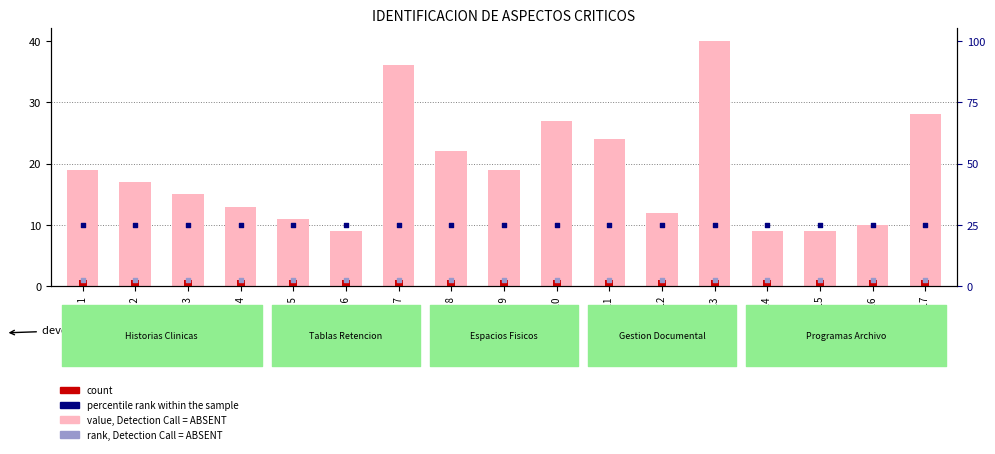

At which category is the sum across all series the highest?

Aspecto 13